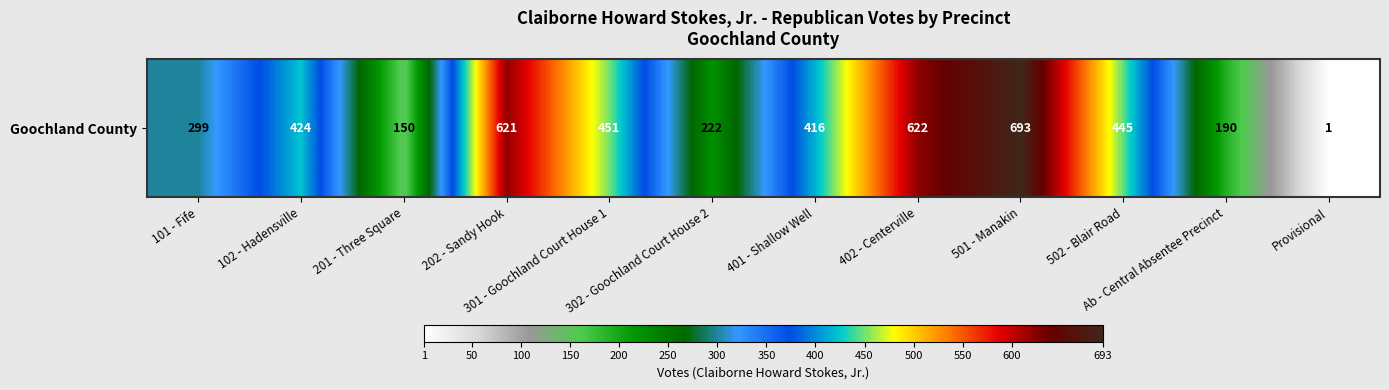

Reading right to left, what are all the values shown in this chart?

1	190	445	693	622	416	222	451	621	150	424	299